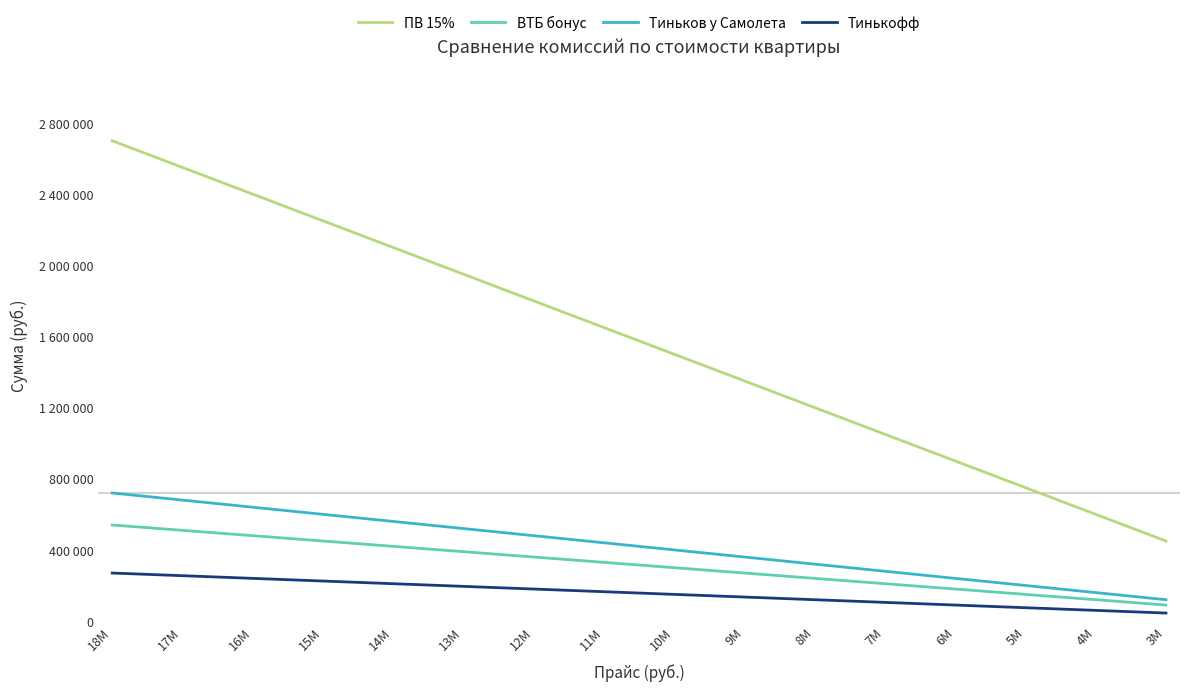

What is the maximum value shown in the chart?

2700000